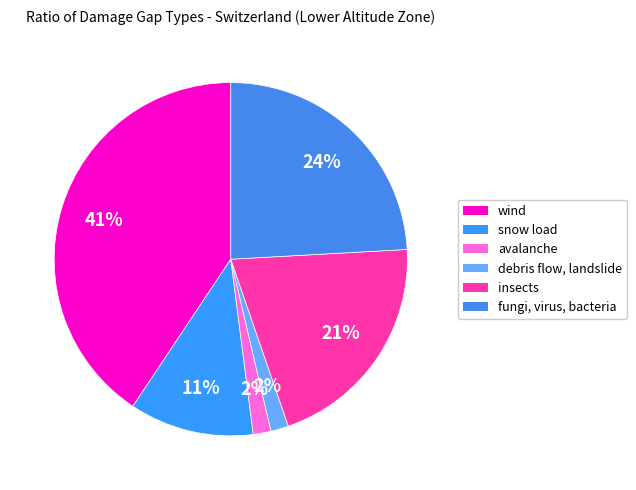

What portion of the pie excludes avalanche?

98.4%